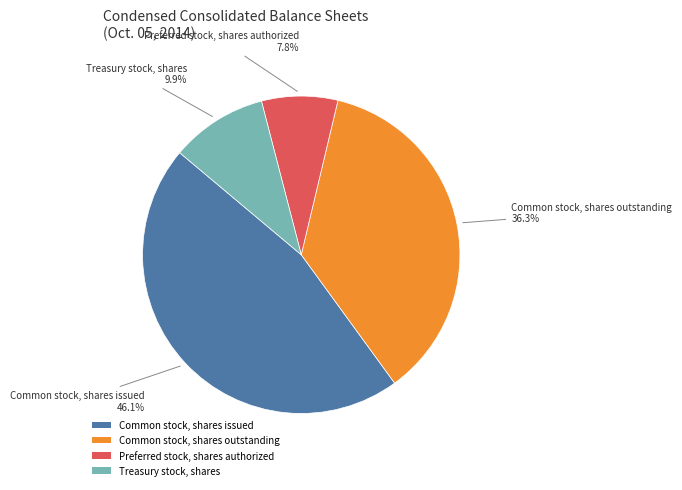

What percentage is the Treasury stock, shares slice, to the nearest percent?

10%